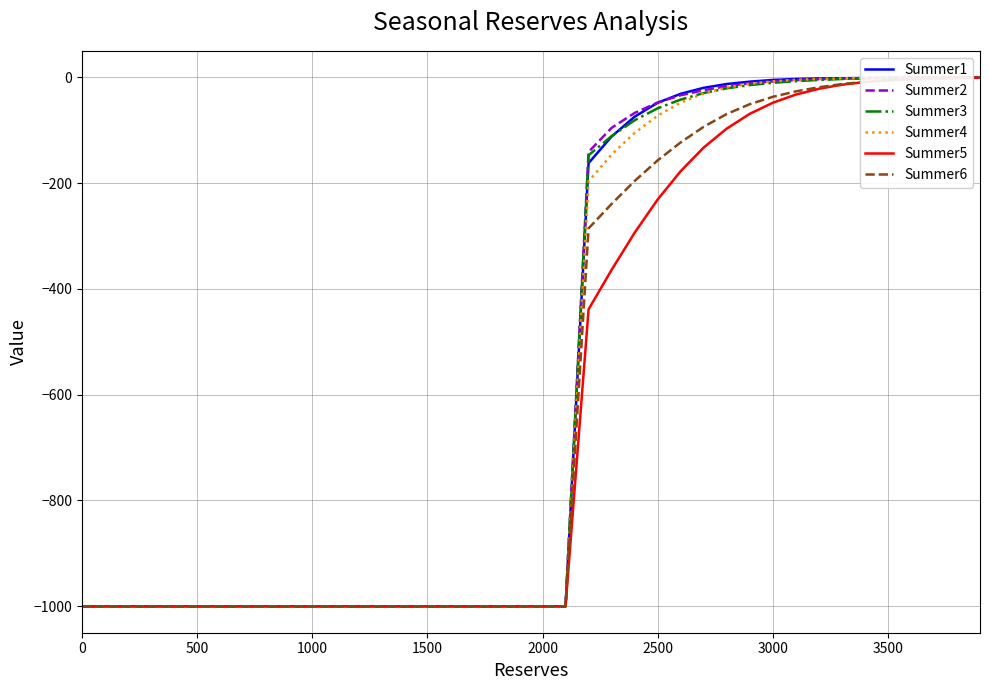

What is the smallest value displayed?

-1000.0